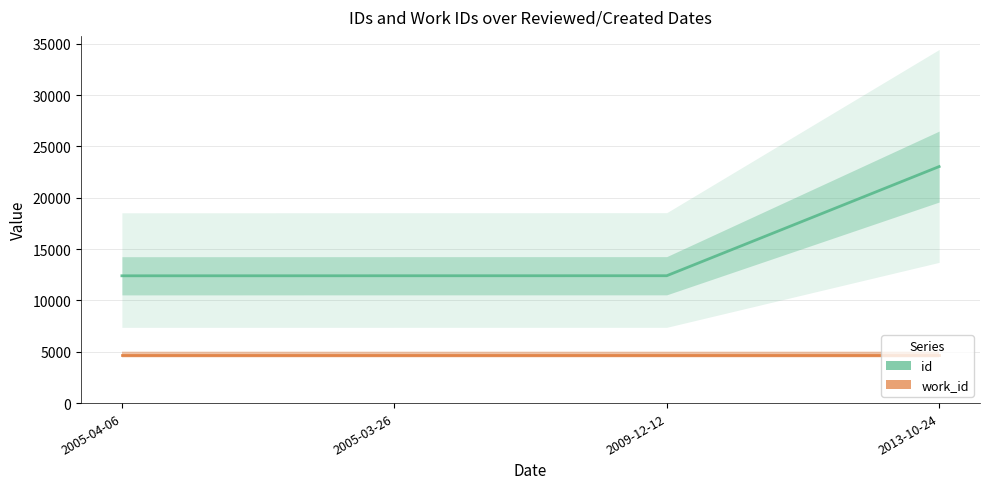

Which series has the widest spread of values?

id